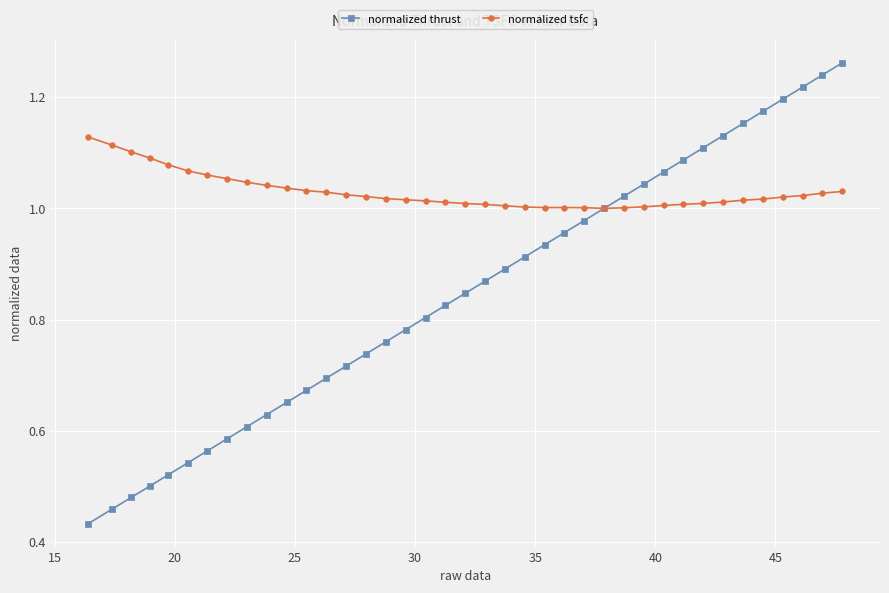

List the series in order of their overall mean, lowest first.

normalized thrust, normalized tsfc